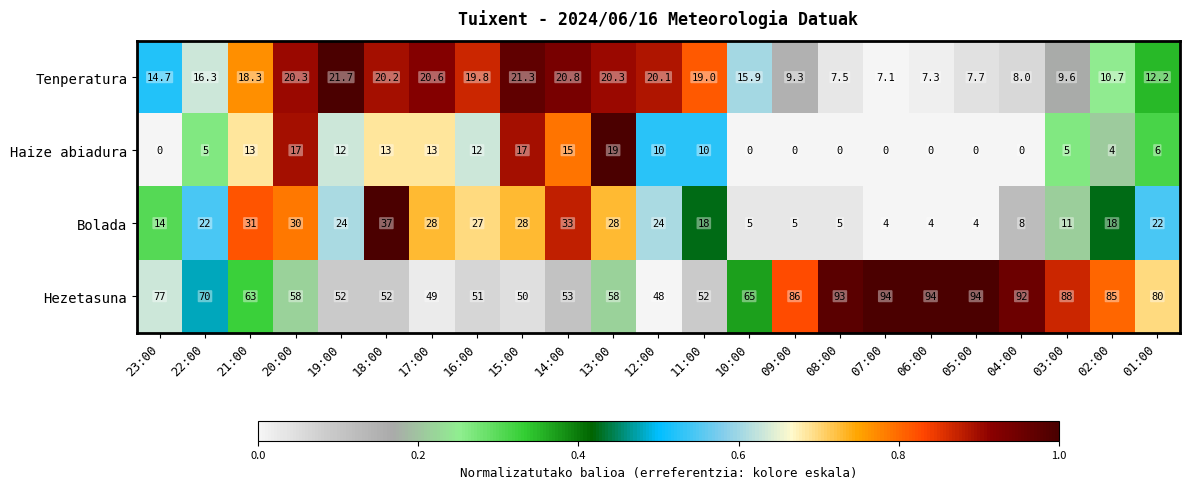

What is the sum of all Tenperatura values?

348.7